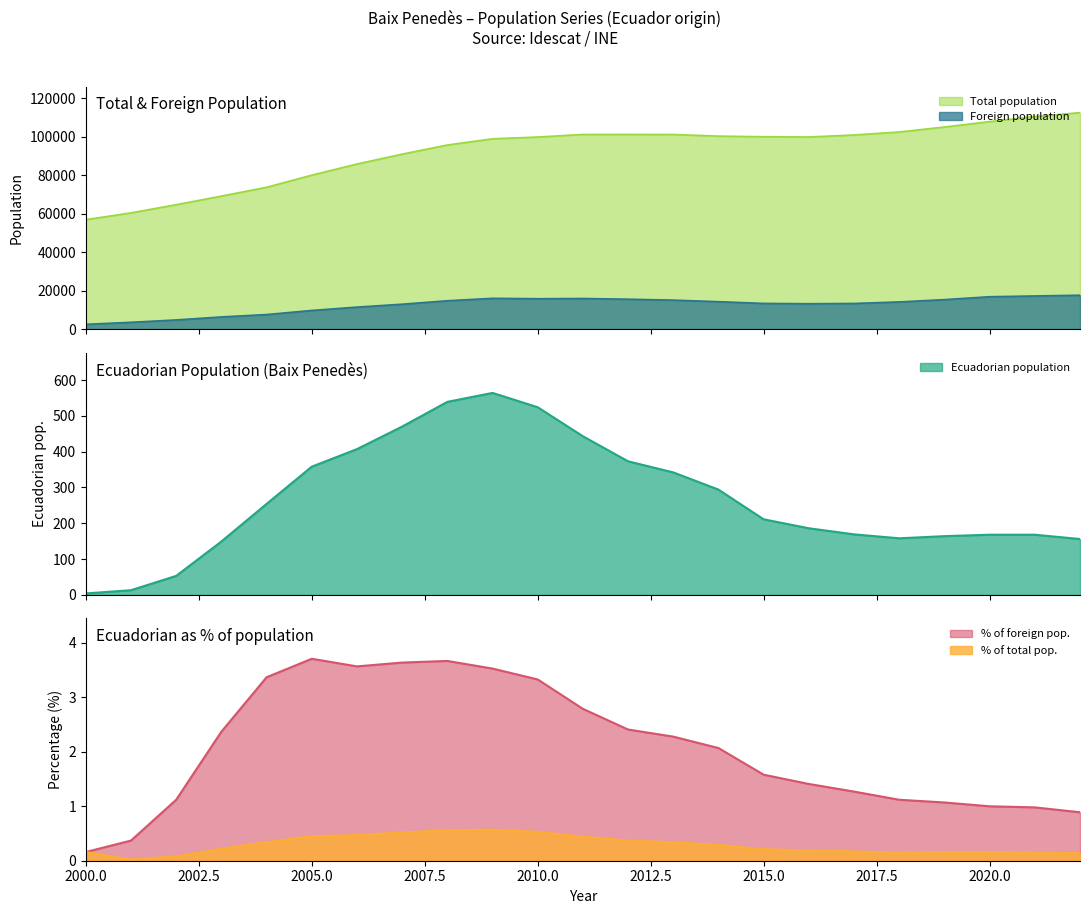

True or false: Foreign population and Total population intersect in this chart.

False